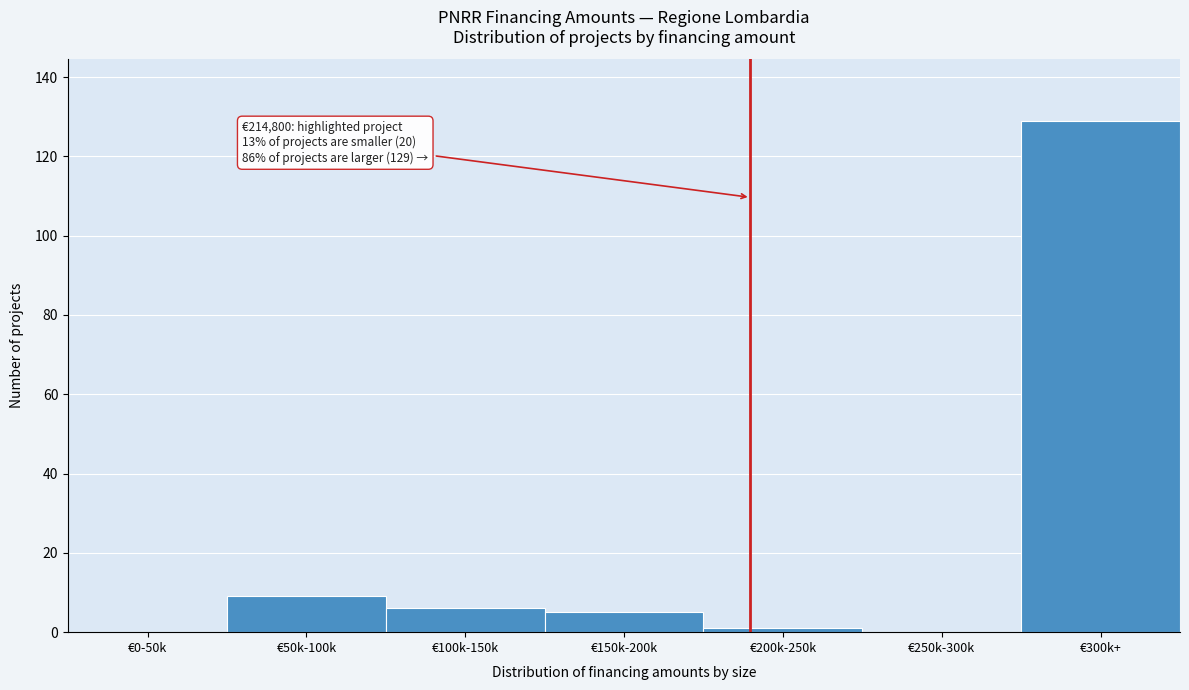

Reading right to left, transcribe all the data shown in this chart.

€300k+=129	€250k-300k=0	€200k-250k=1	€150k-200k=5	€100k-150k=6	€50k-100k=9	€0-50k=0